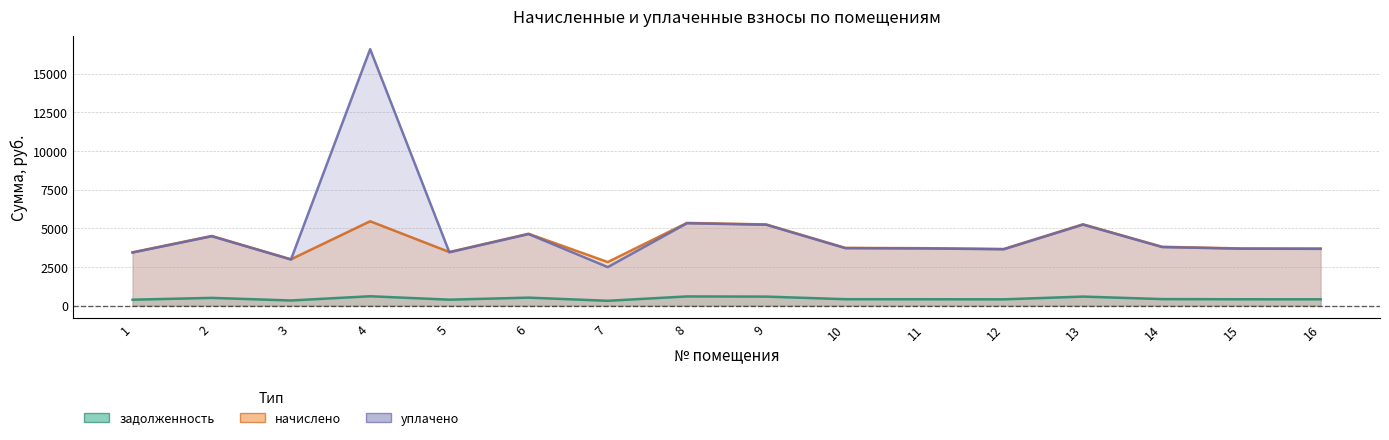

What value does the уплачено series have at 13?

5236.2